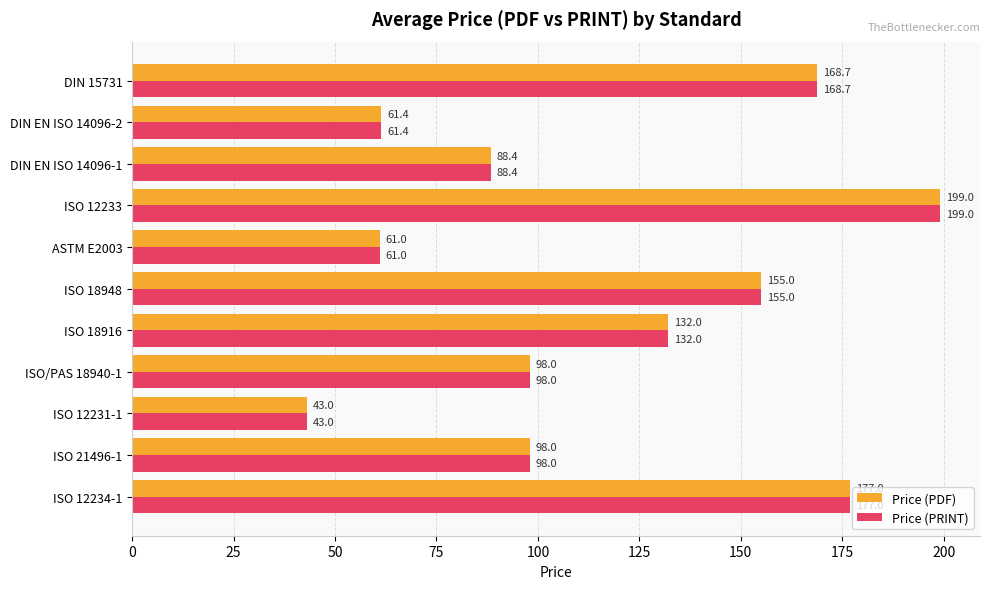

True or false: Price (PRINT) has a value of 33.3 at DIN EN ISO 14096-1.

False